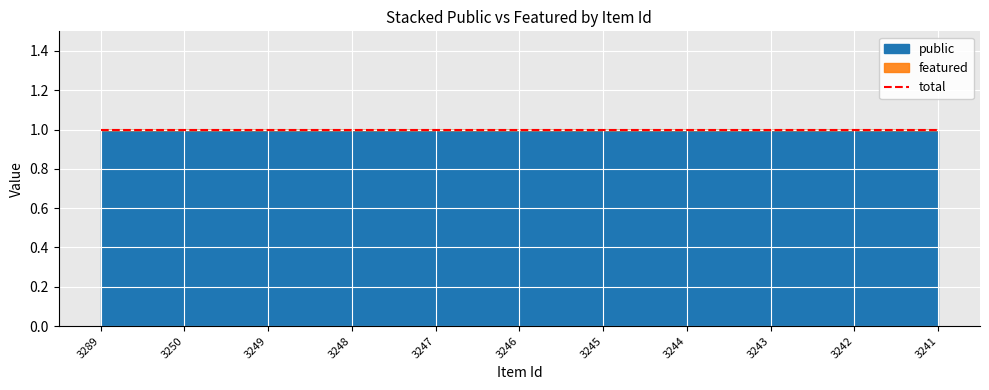

What are all the series names shown in the legend?

public, featured